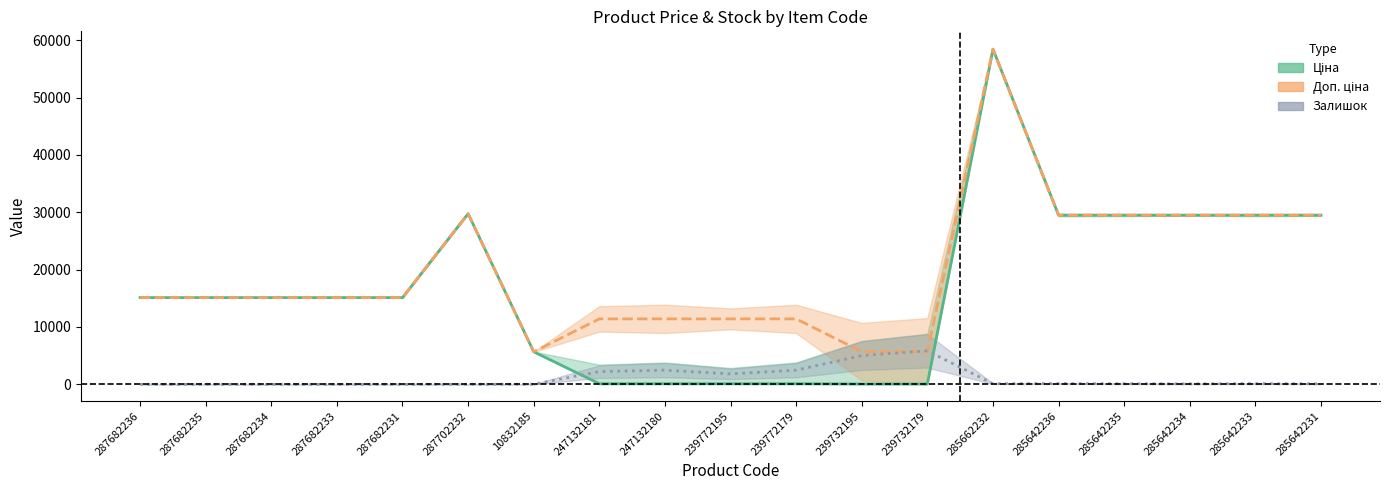

List the series in order of their peak value, highest first.

Ціна, Доп. ціна, Залишок (scaled)